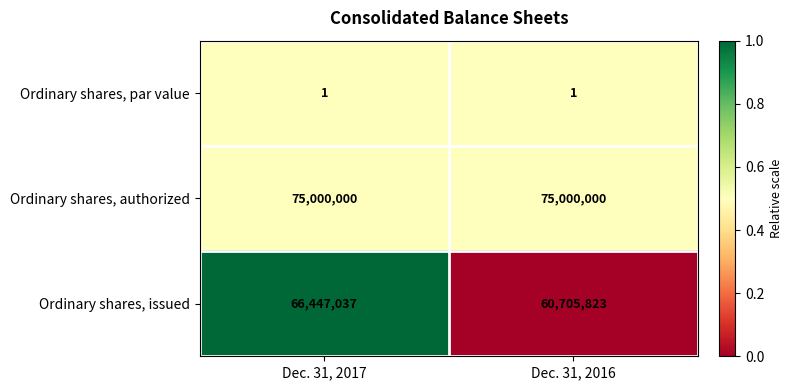

True or false: Ordinary shares, authorized has a value of 75000000 at Dec. 31, 2016.

True